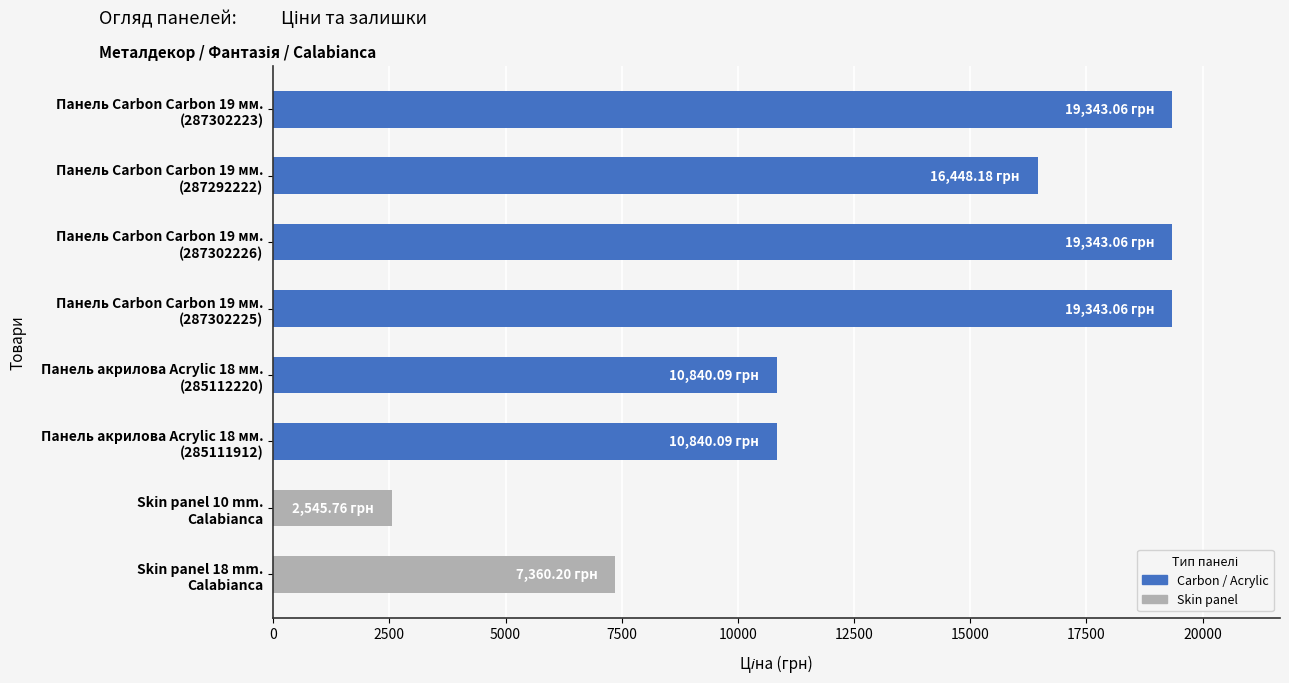

The chart shows a value of 19343.1 at Панель Carbon Carbon 19 мм.
(287302223). True or false?

True